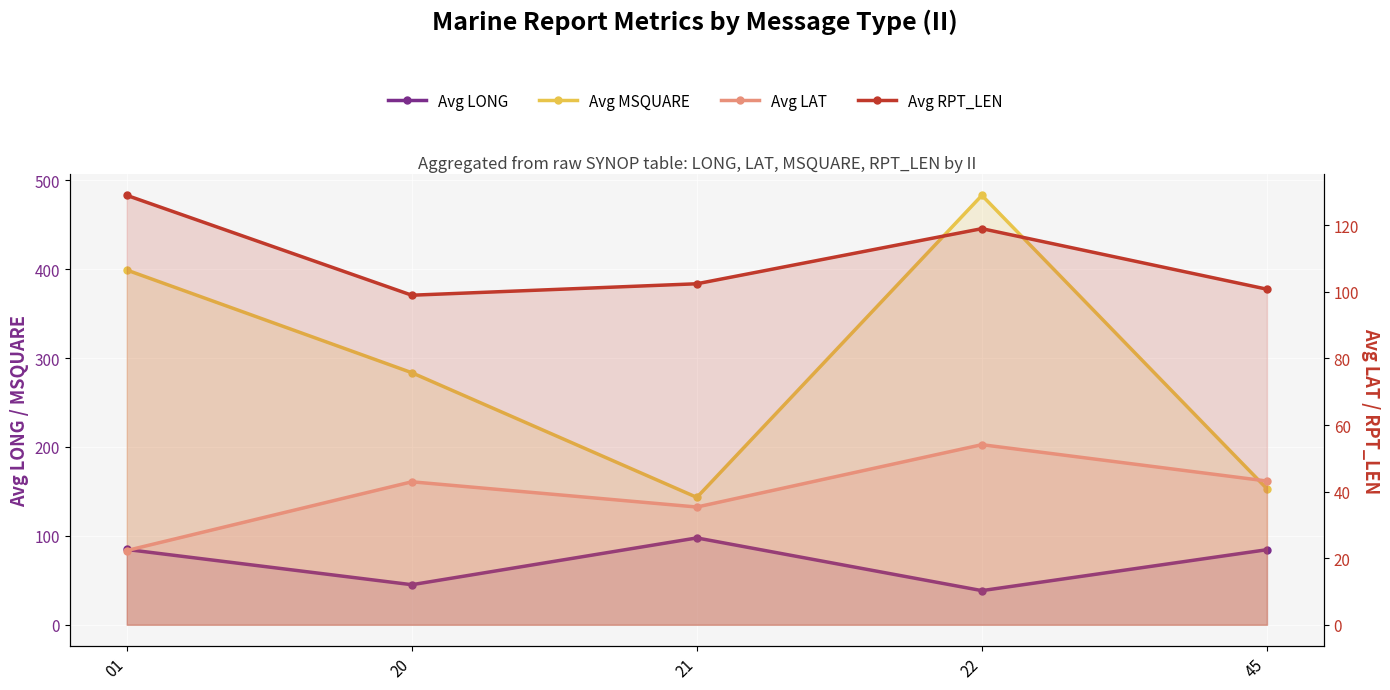

Which series changed the most between 20 and 45?

Avg MSQUARE